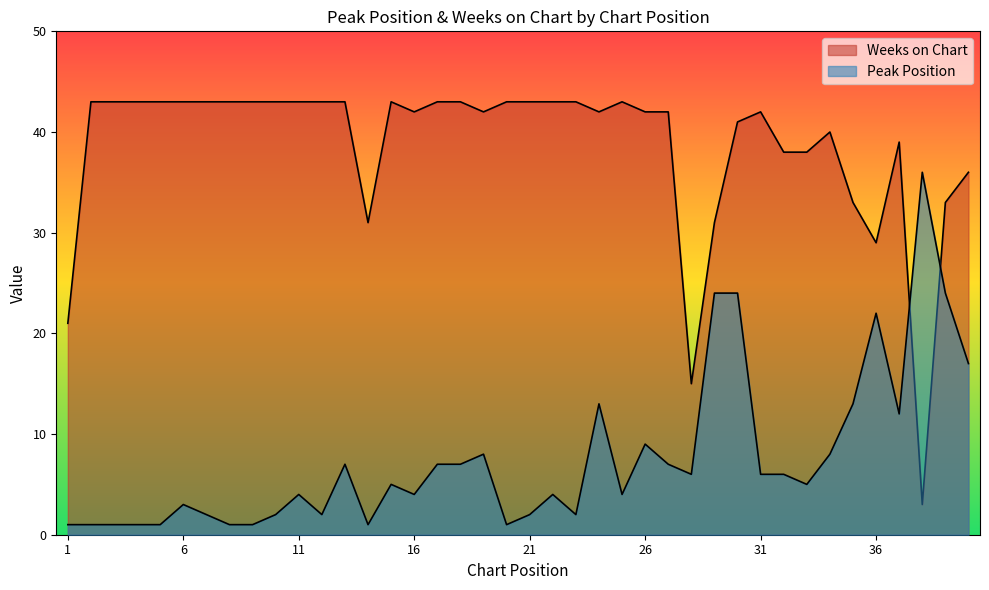

At which category does Weeks on Chart reach its first local peak?

15